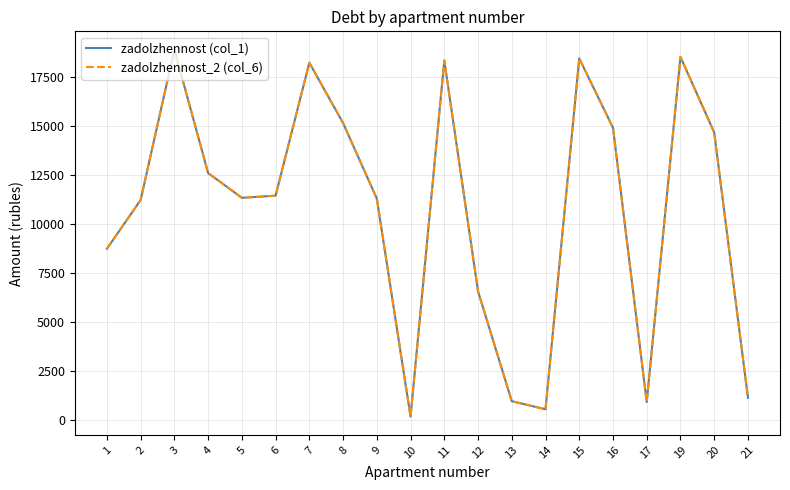

Which series has the widest spread of values?

zadolzhennost (col_1)